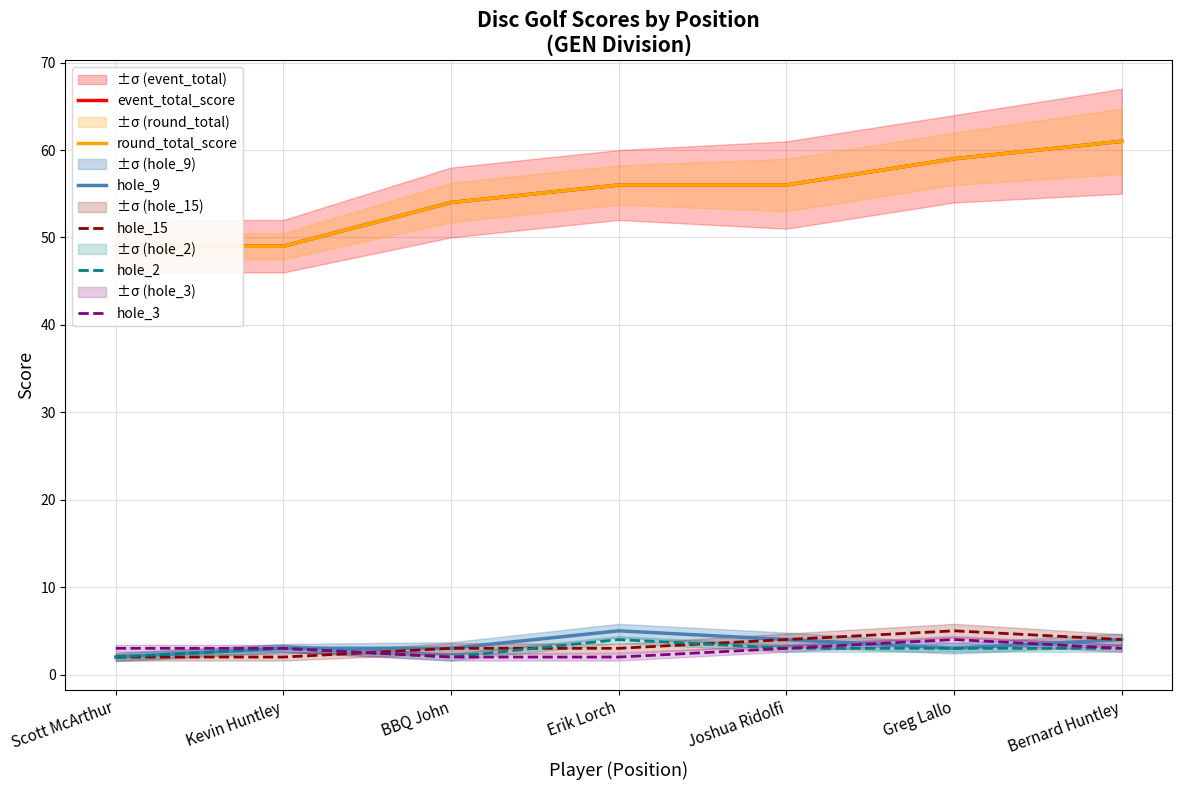

What is the label of the 2nd point from the left?

Kevin Huntley